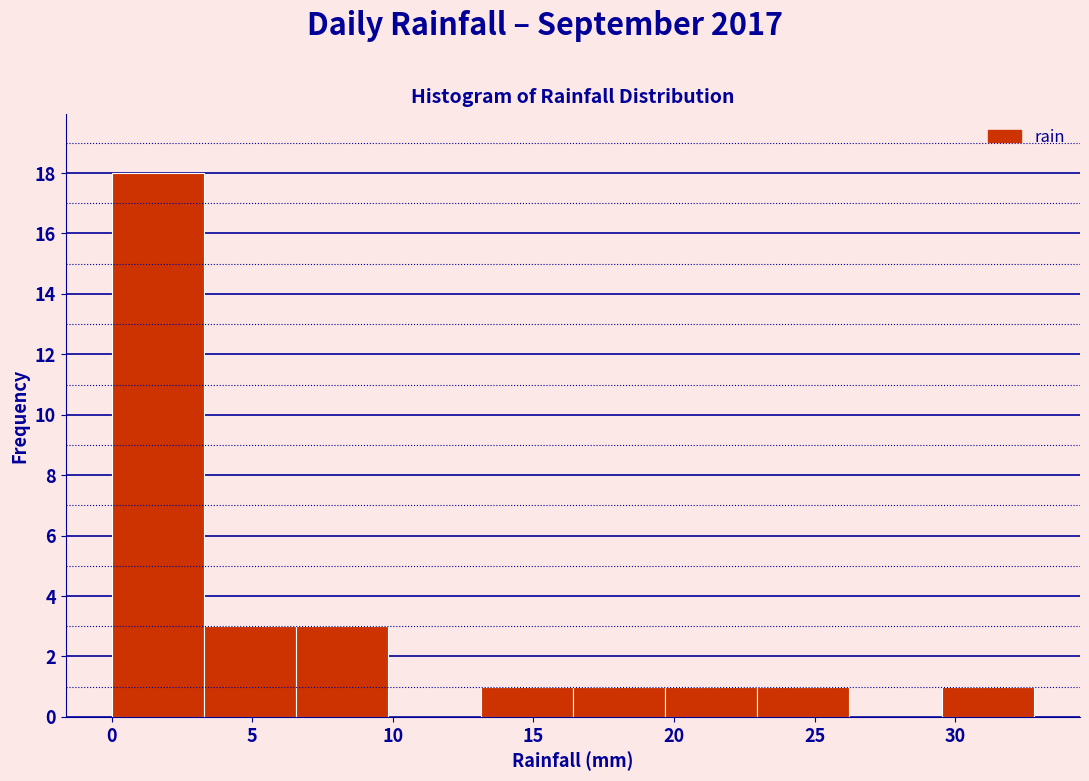

Which range on the x-axis has the tallest bar?

0.0 to 3.5